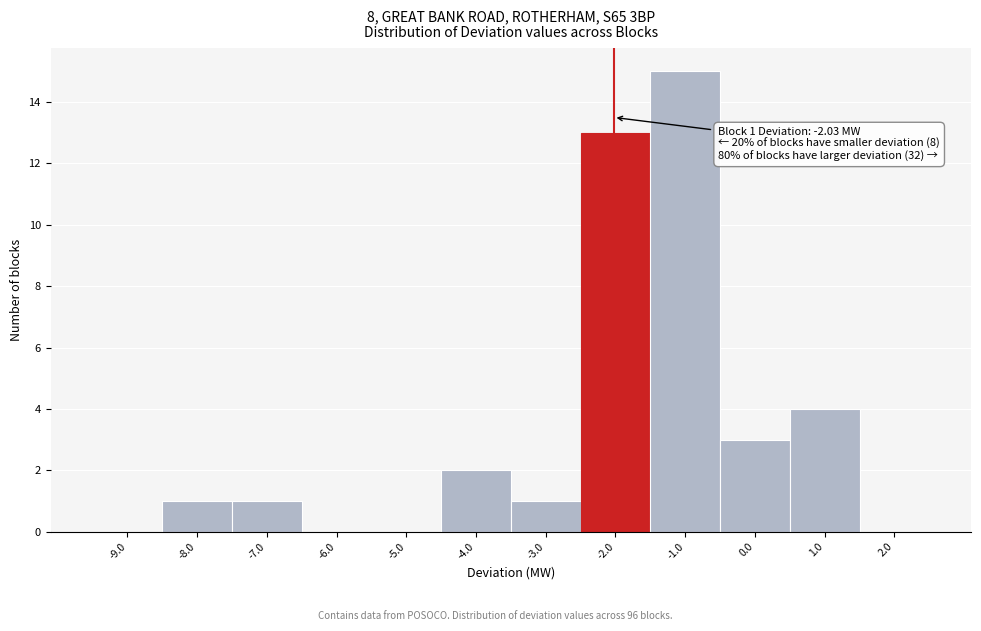

Over which range of the x-axis is the bar tallest?

-1.5 to -0.5